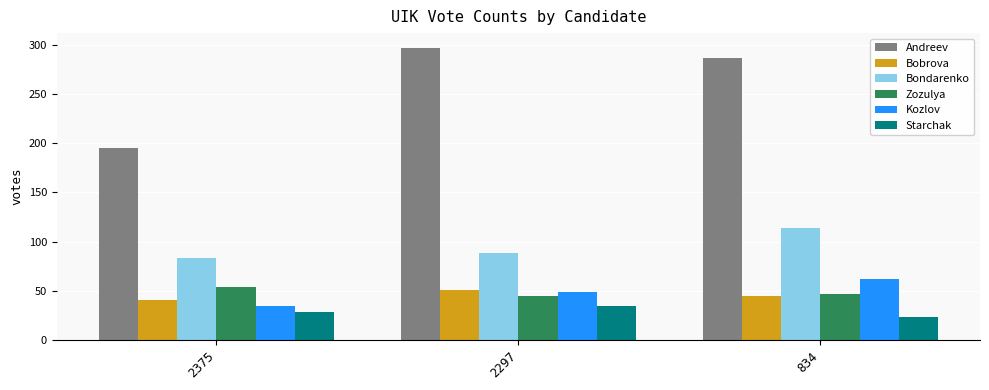

At how many categories does at least one series exceed 274?

2